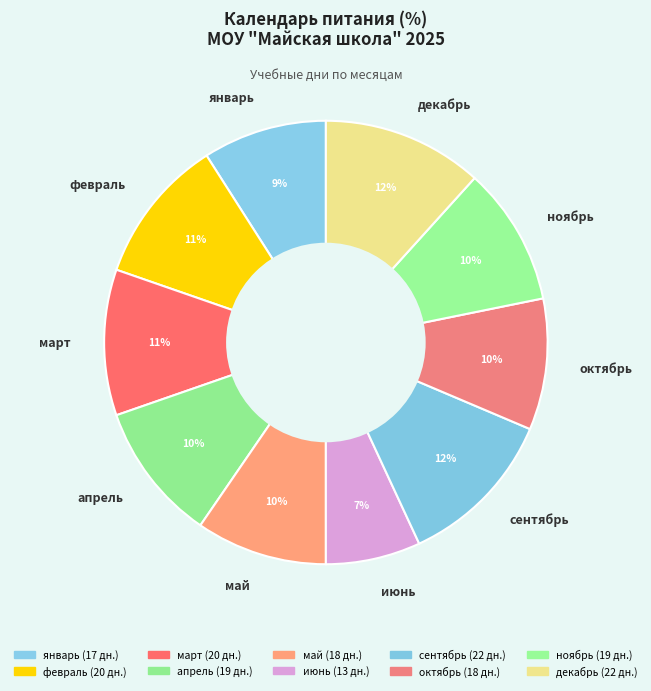

Is there a majority slice in this chart?

No